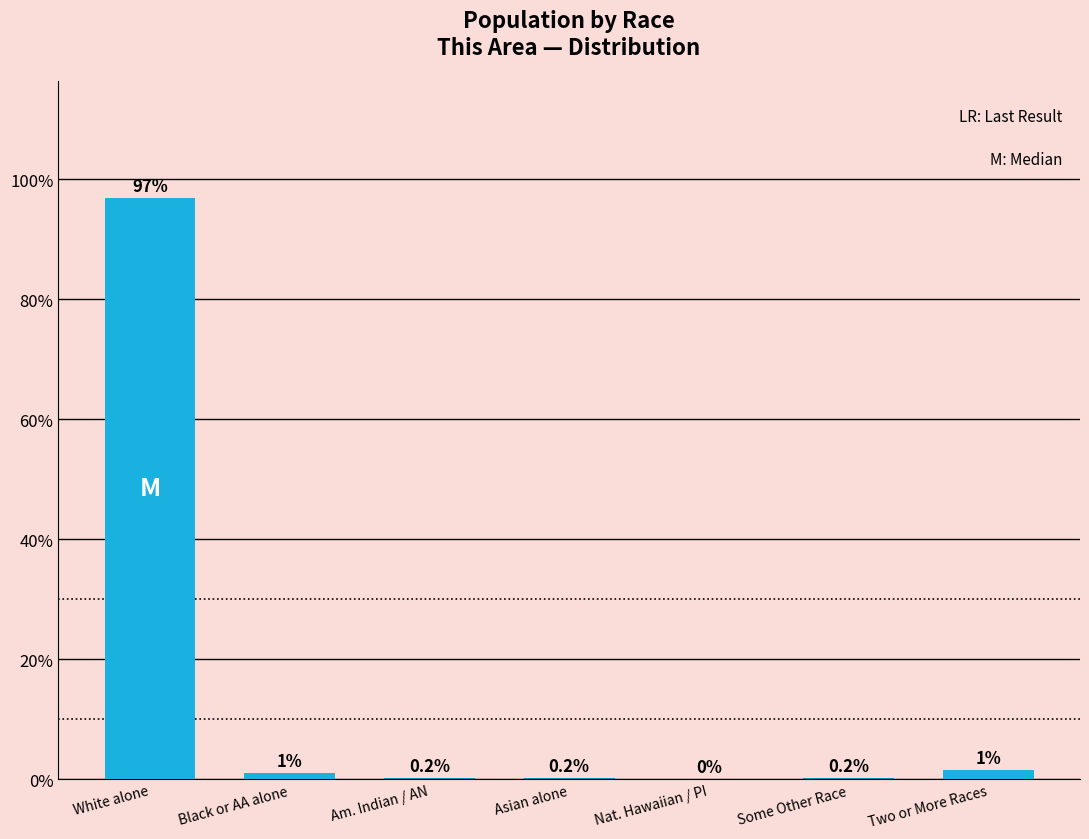

At which label is the value closest to 48?

Two or More Races